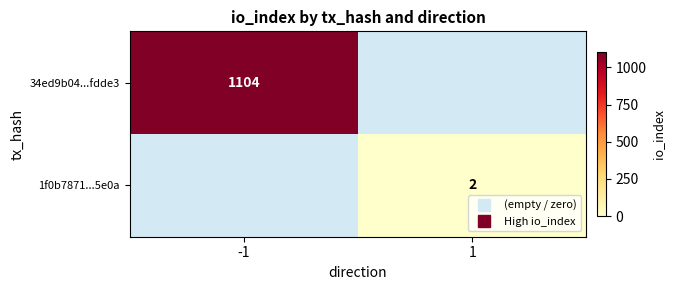

Is it true that 34ed9b04...fdde3 equals 1104 at -1?

True